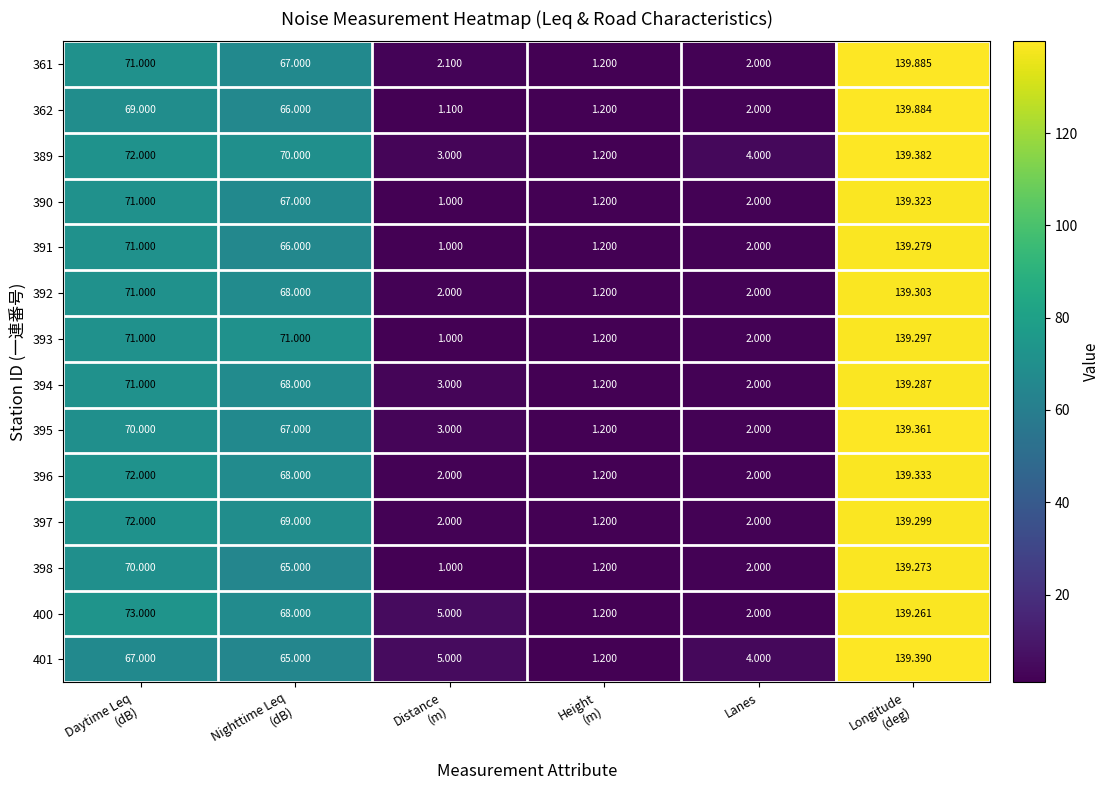

Which category has the highest value across all series?

Longitude
(deg)